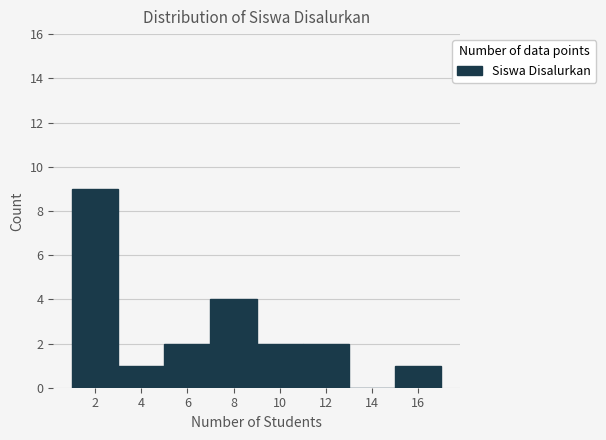

Reading left to right, list every bar in this chart as the range it spans on the x-axis followed by its height. The values are not printed on the chart, so give them approximately, as read against the axis.

1 to 3: 9
3 to 5: 1
5 to 7: 2
7 to 9: 4
9 to 11: 2
11 to 13: 2
13 to 15: 0
15 to 17: 1